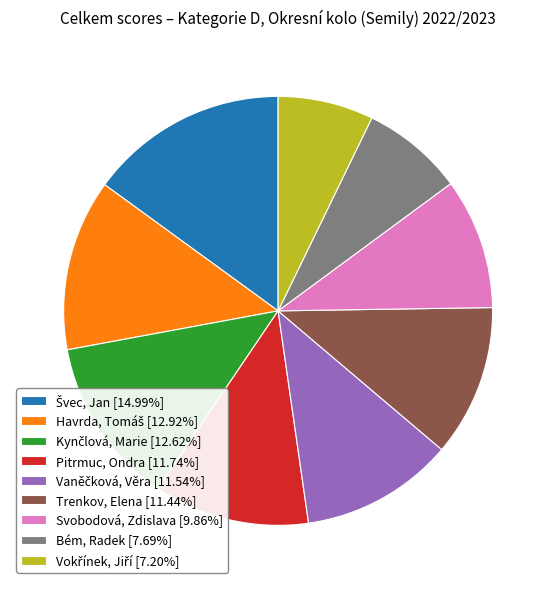

Do Bém, Radek [7.69%] and Trenkov, Elena [11.44%] together represent more than half of the pie?

No